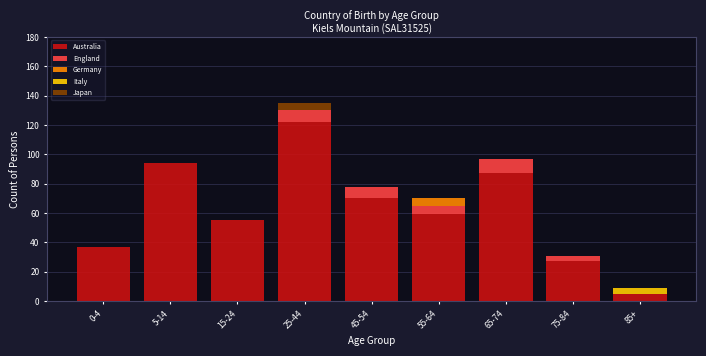

At which category is the sum across all series the highest?

25-44